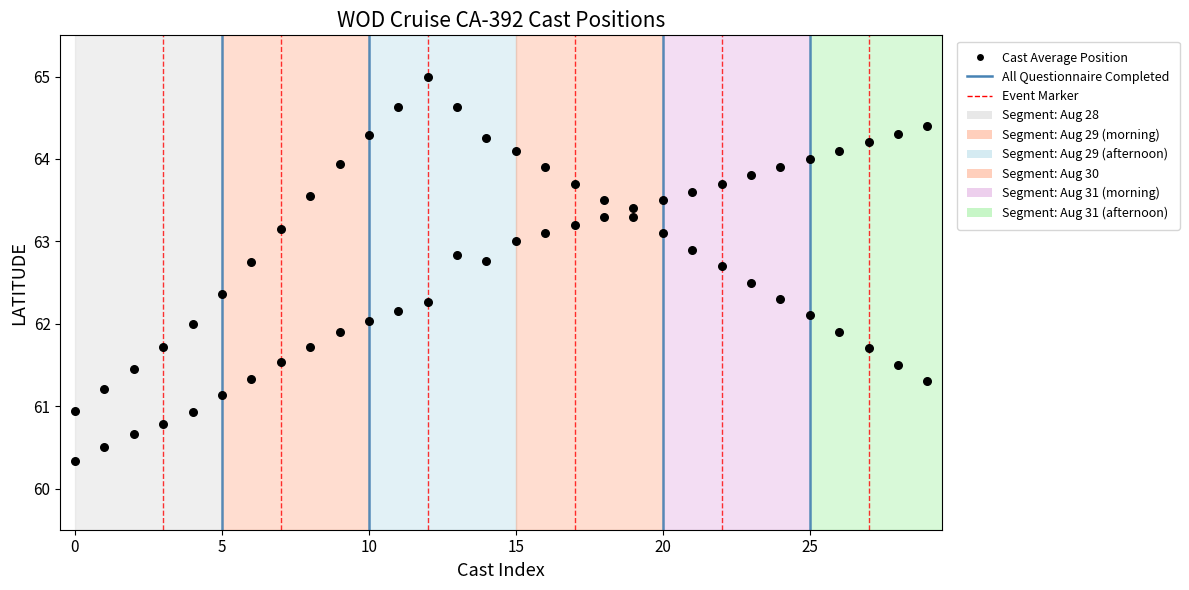

How many points are shown in the scatter plot?

60